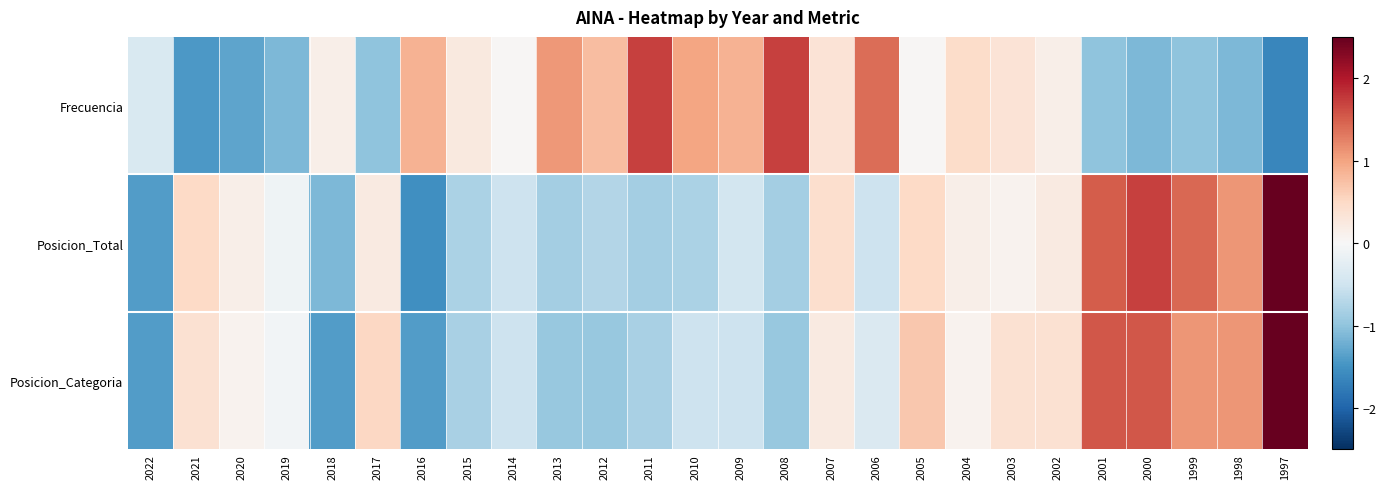

What is the smallest value displayed?

-1.6